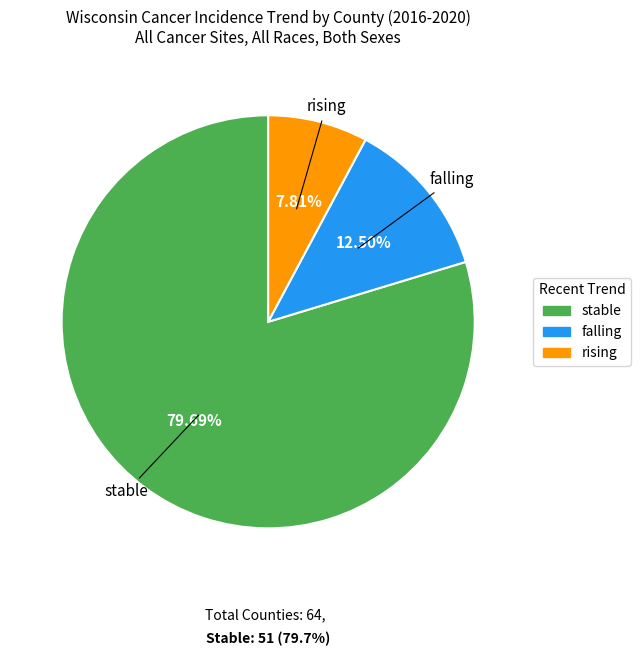

What is the ratio of the value at falling to the value at rising?

1.6